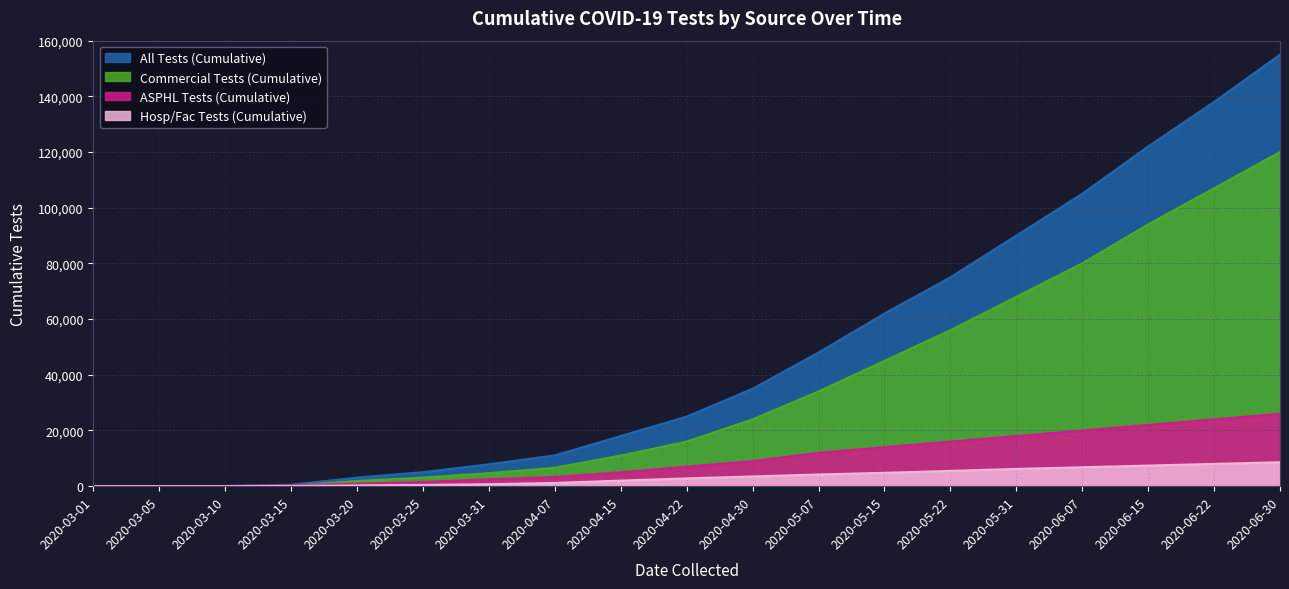

Which series has the widest spread of values?

All Tests (Cumulative)